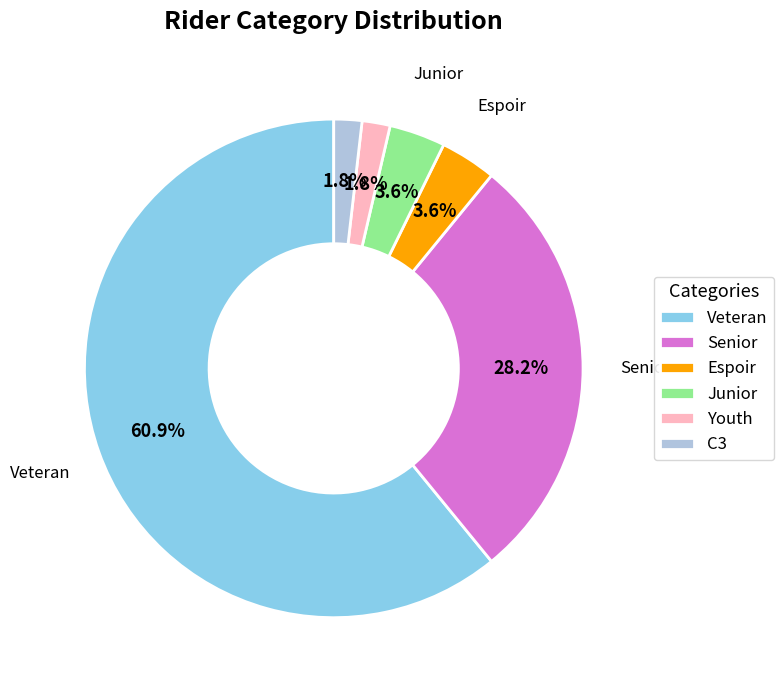

Approximately how many times larger is the value at Espoir compared to Junior?

1.0